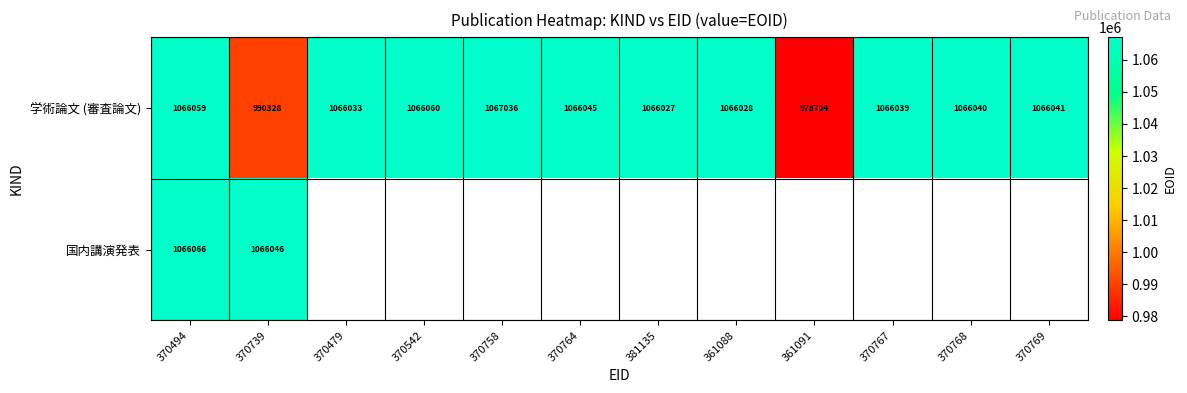

At which label does 学術論文 (審査論文) first exceed 1066040?

370494